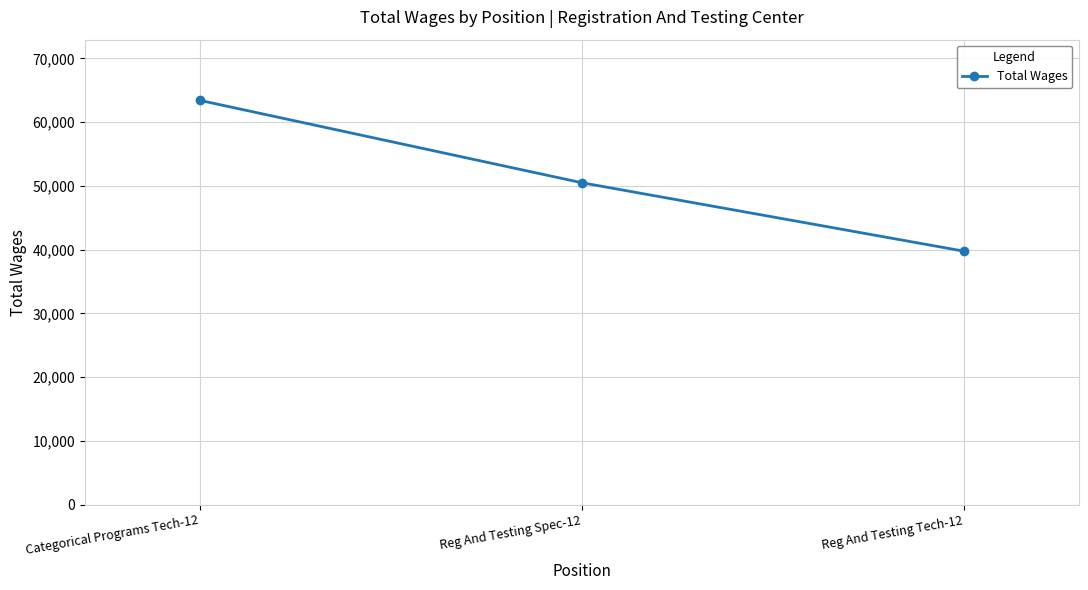

Does the chart have visible grid lines?

Yes